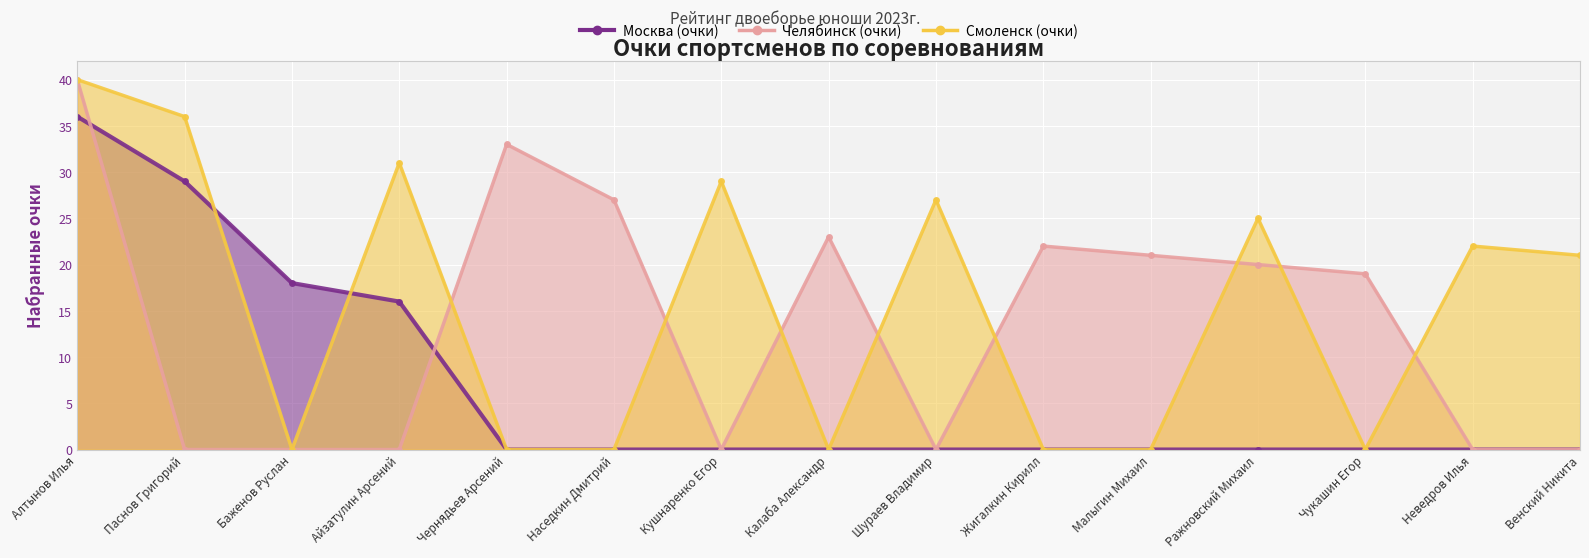

Does the chart display data point markers on the line(s)?

Yes